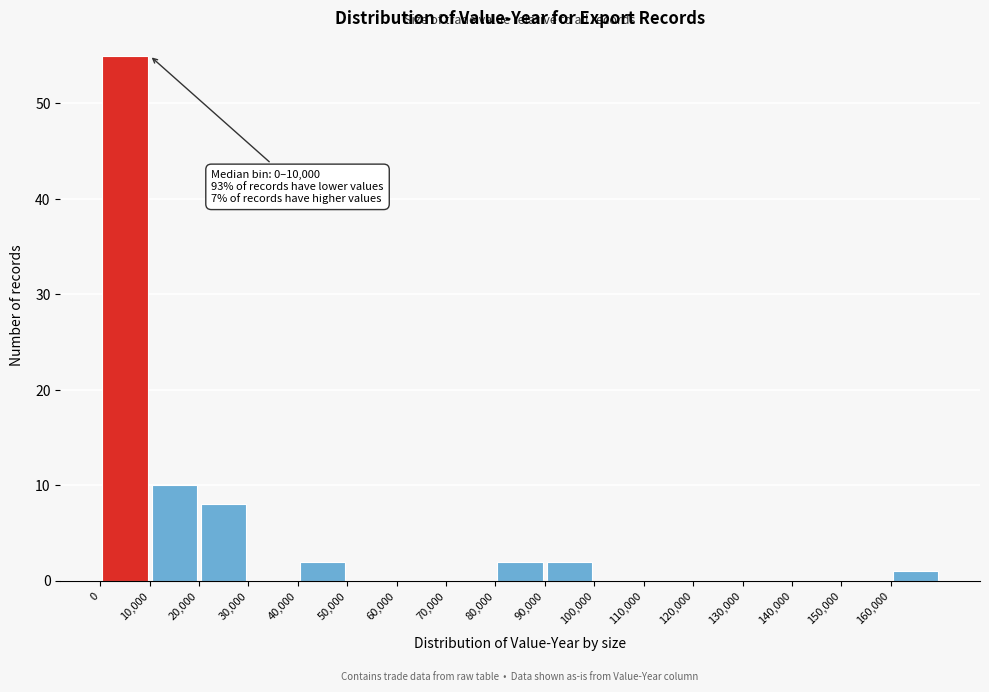

Over which range of the x-axis is the bar tallest?

0 to 10000